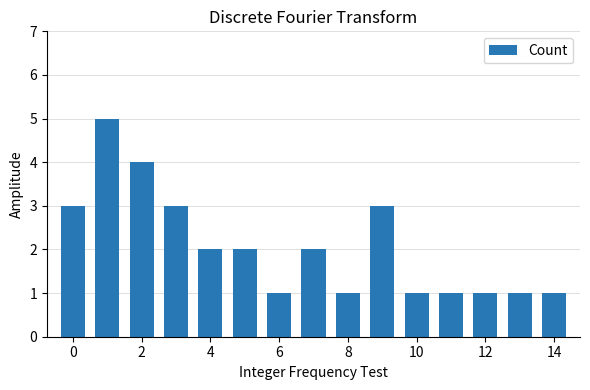

How many data points are less than 2?

7